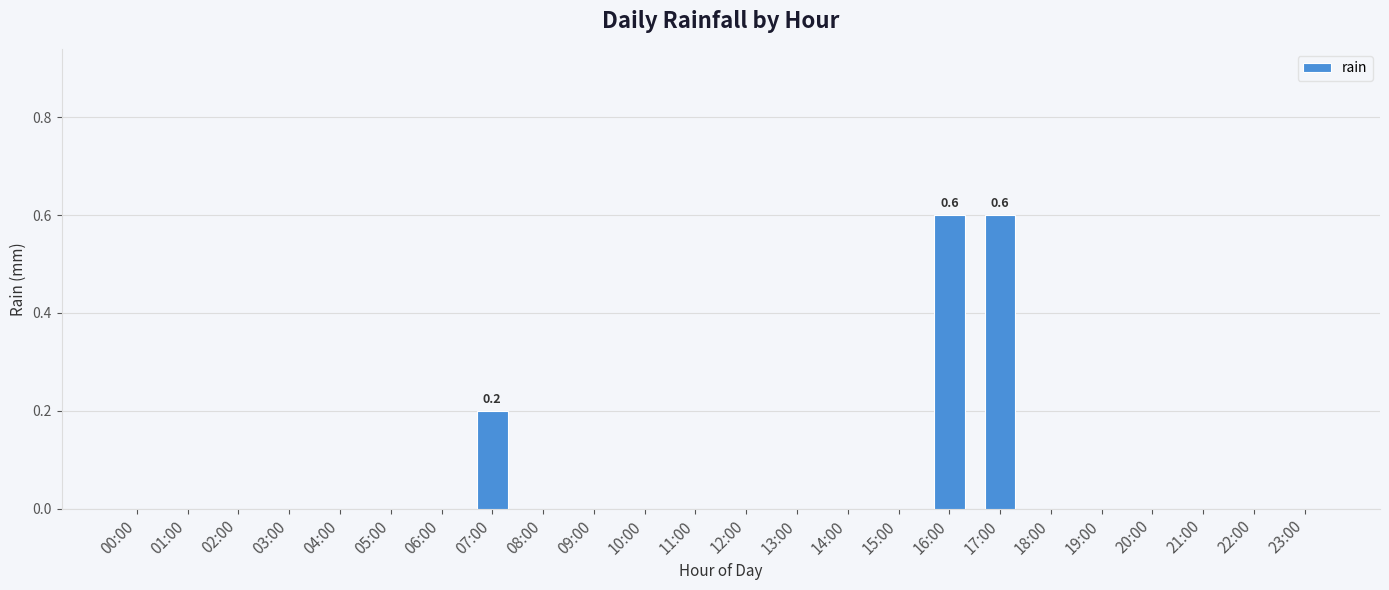

What is the greatest value displayed?

0.6